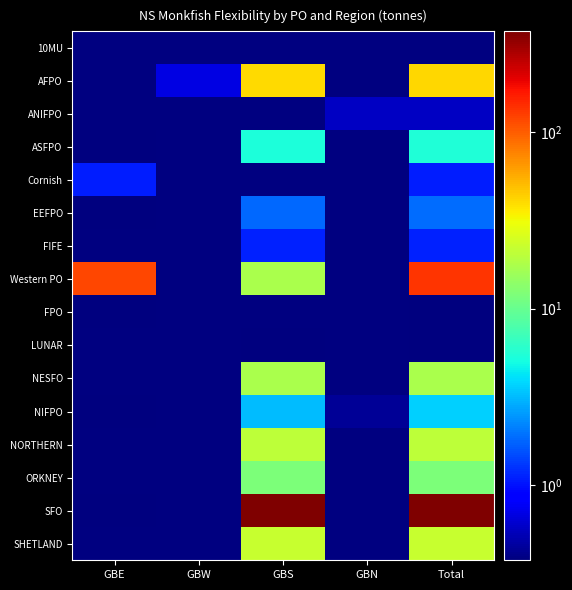

At which category does the chart reach its minimum across all series?

GBE